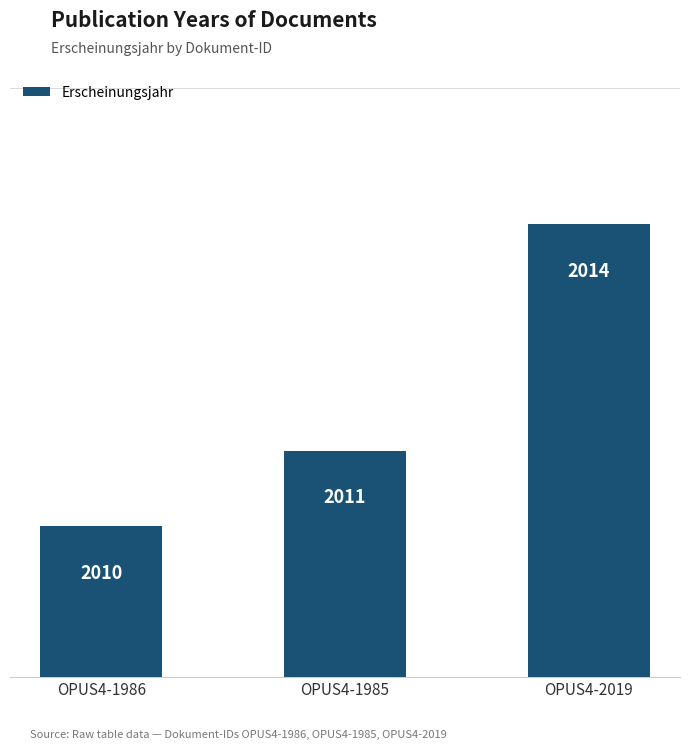

Reading left to right, extract all data points from this chart.

2010	2011	2014